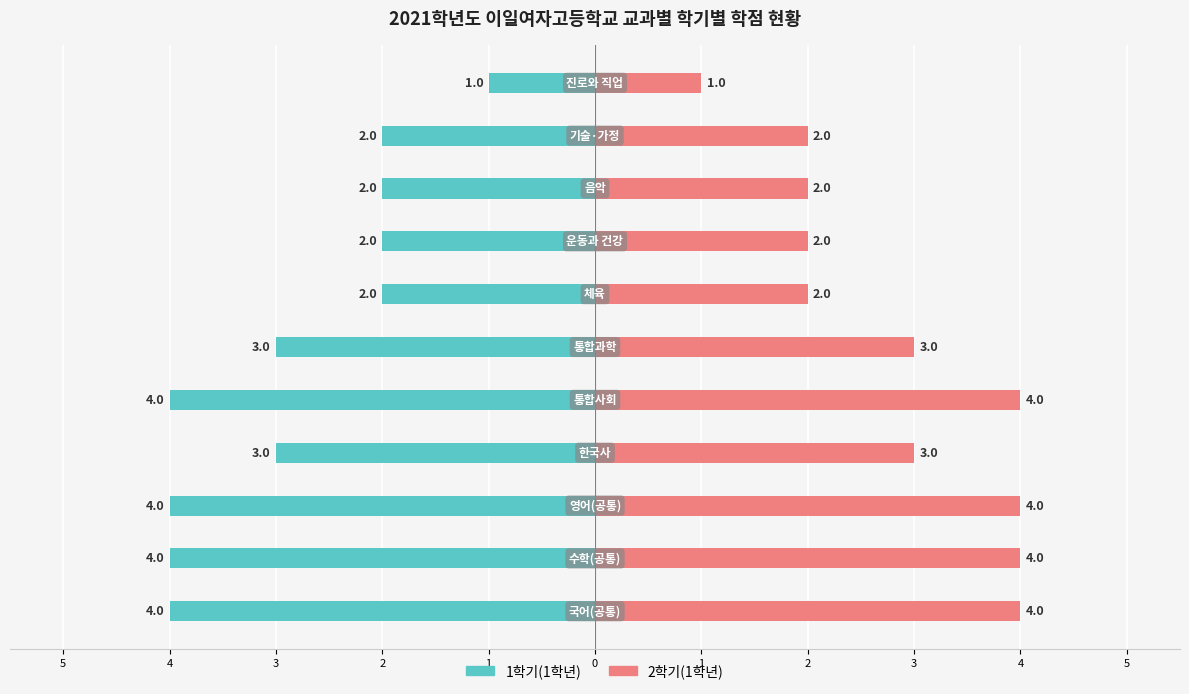

How many 1학기(1학년) values are between -4 and -2?

10